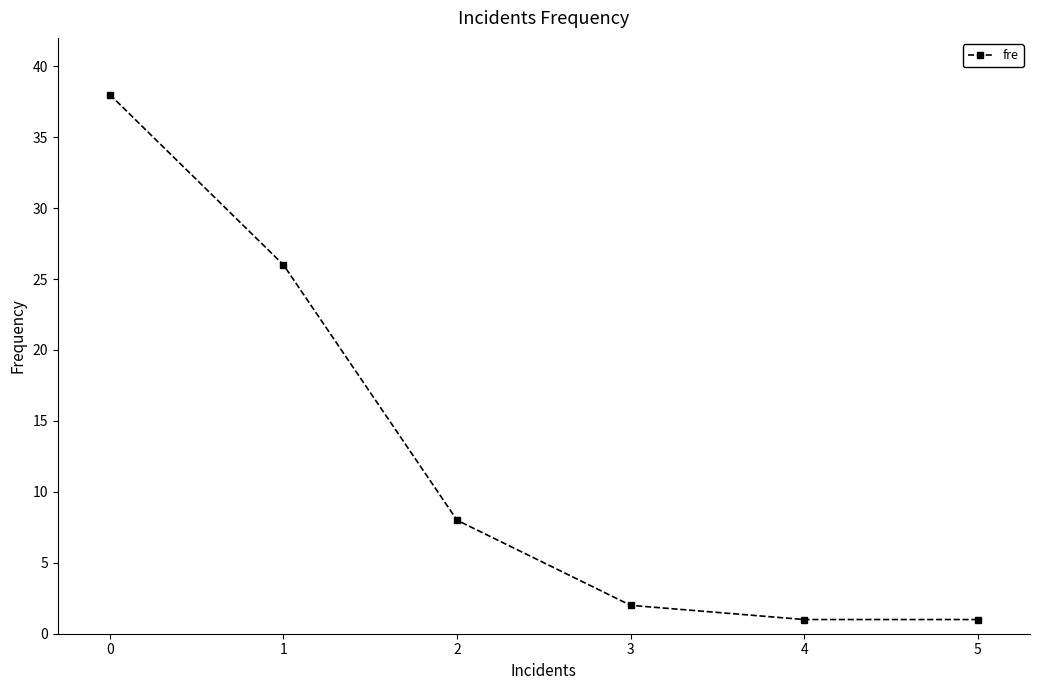

Reading left to right, extract all data points from this chart.

38	26	8	2	1	1